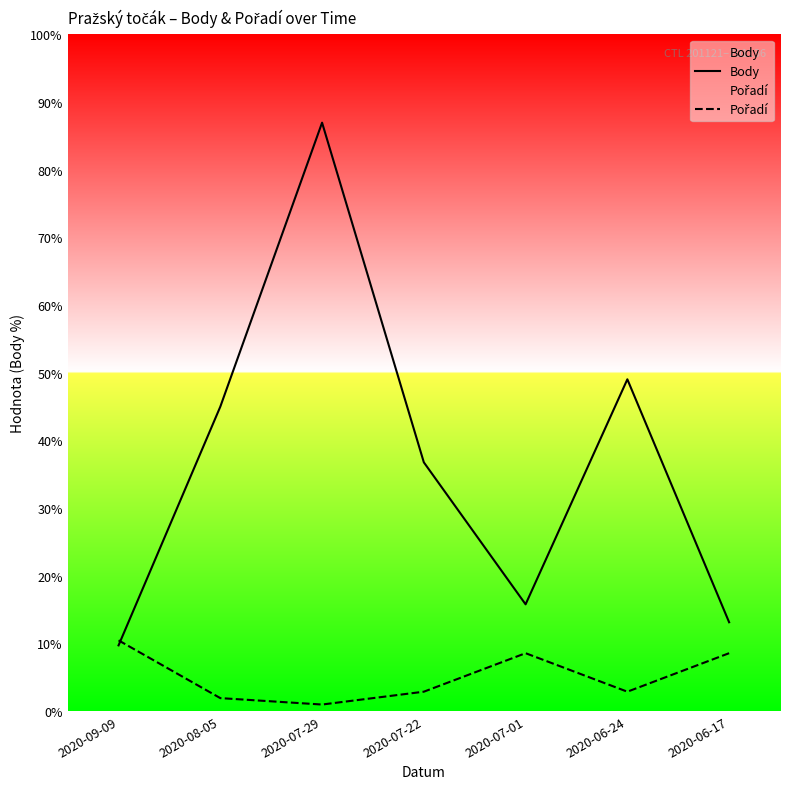

What is the value of the Pořadí point at the 1st from the left?

149.6